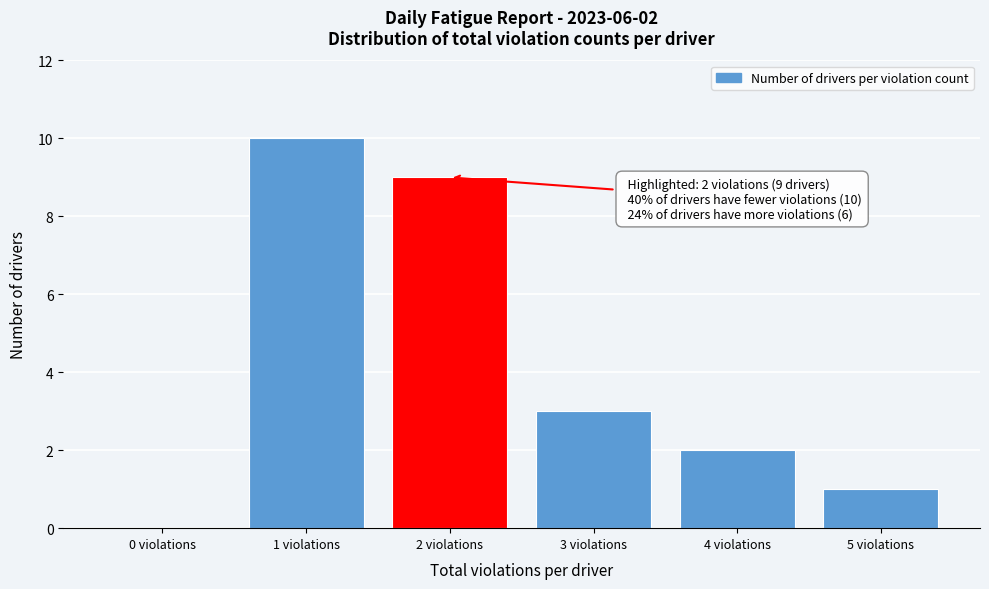

Reading left to right, transcribe all the data shown in this chart.

0 violations=0	1 violations=10	2 violations=9	3 violations=3	4 violations=2	5 violations=1